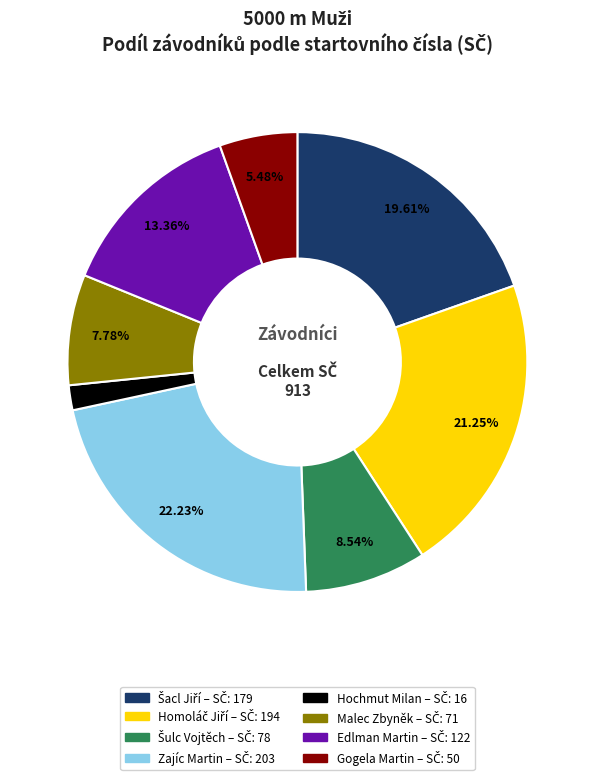

What percentage do Edlman Martin and Hochmut Milan together represent?

15.1%